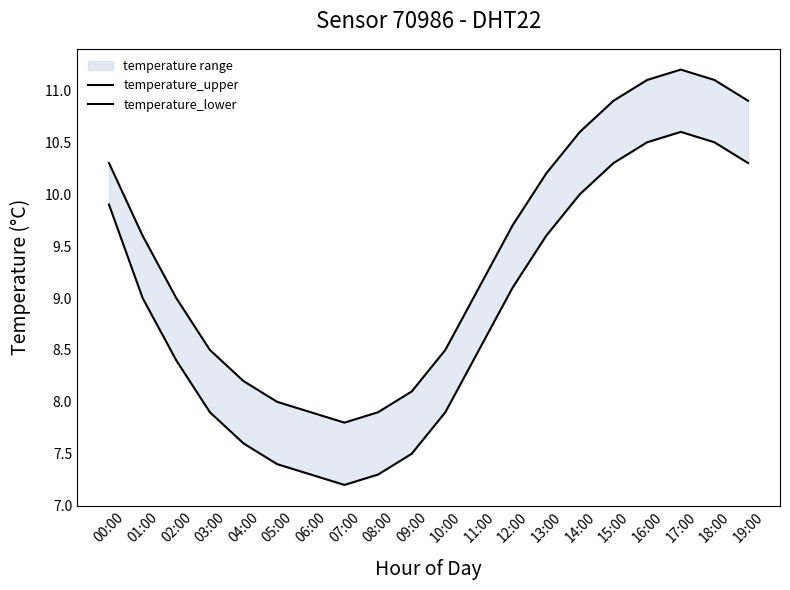

True or false: temperature_lower and temperature_upper intersect in this chart.

False